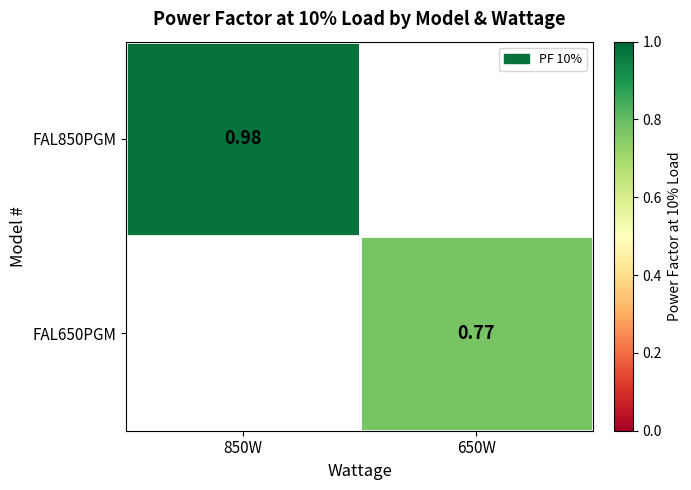

What is the maximum value shown in the chart?

1.0